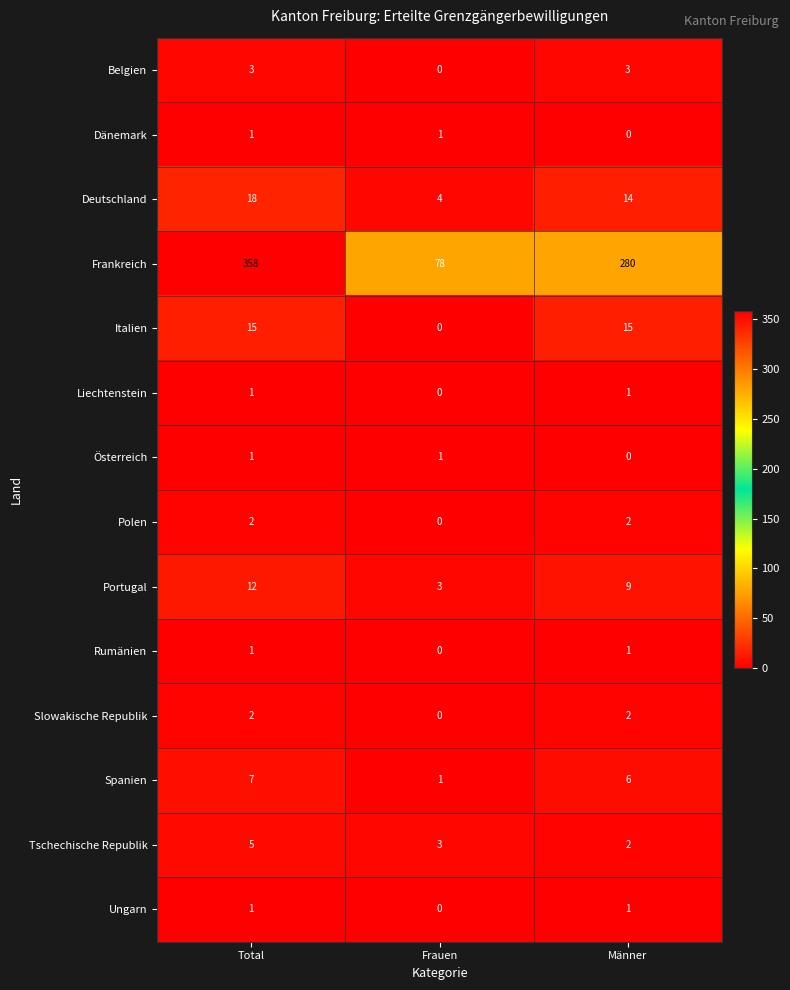

True or false: Portugal has a value of 2 at Männer.

False